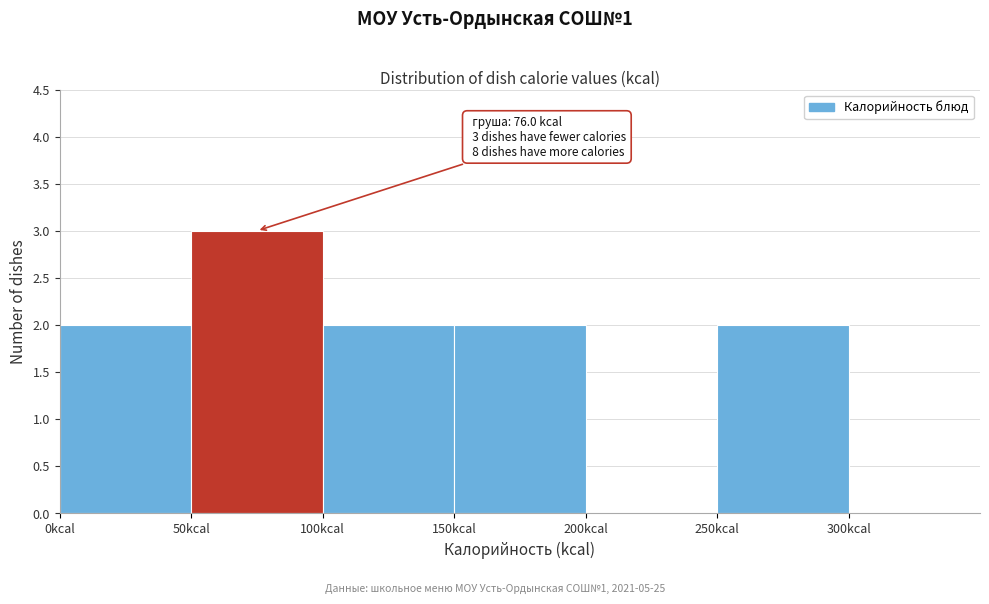

Which range on the x-axis has the tallest bar?

50 to 100